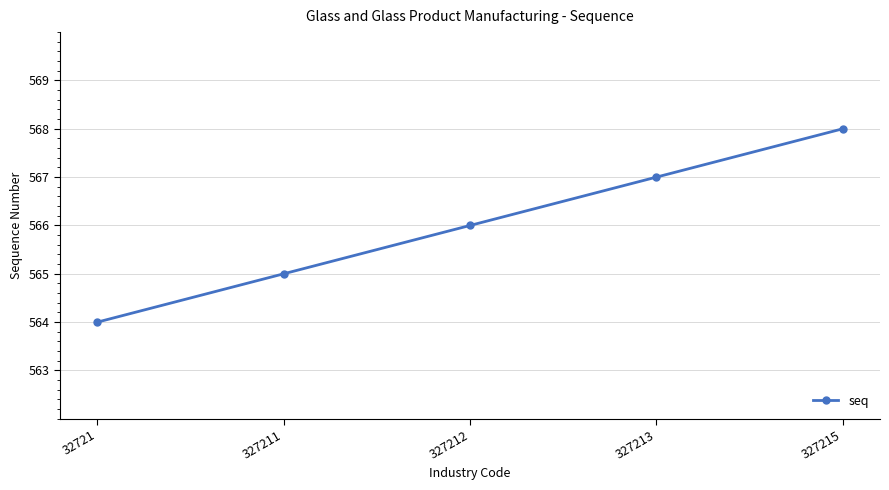

Read the value at 32721.

564